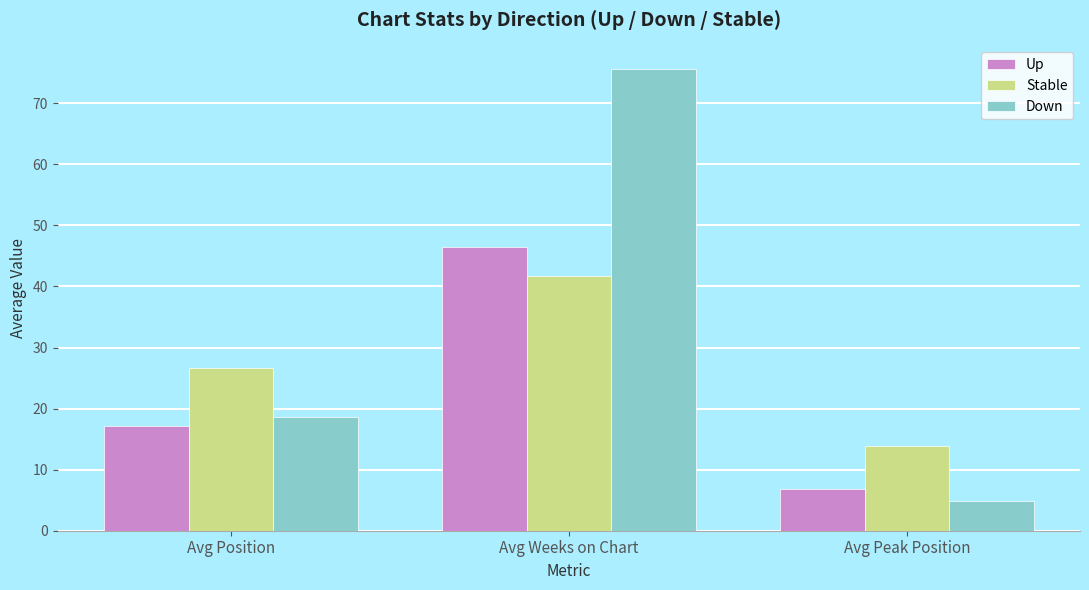

Which series has the largest range (max minus min)?

Down